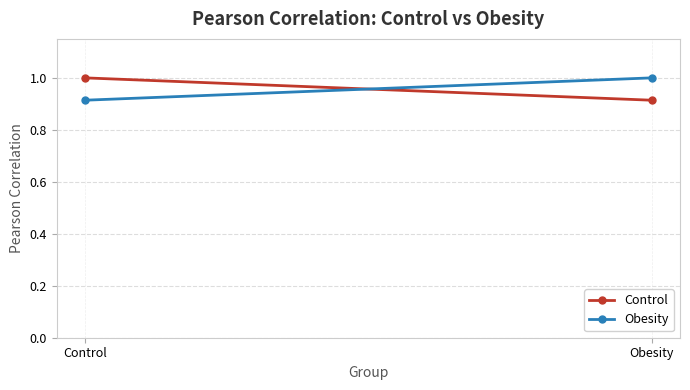

Reading left to right, what are all the values shown in this chart?

Control: Control=1.0	Obesity=0.9
Obesity: Control=0.9	Obesity=1.0